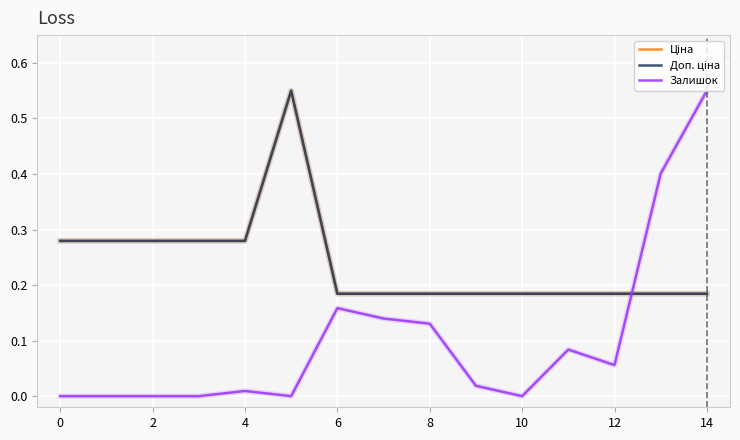

What are all the series names shown in the legend?

Ціна, Доп. ціна, Залишок